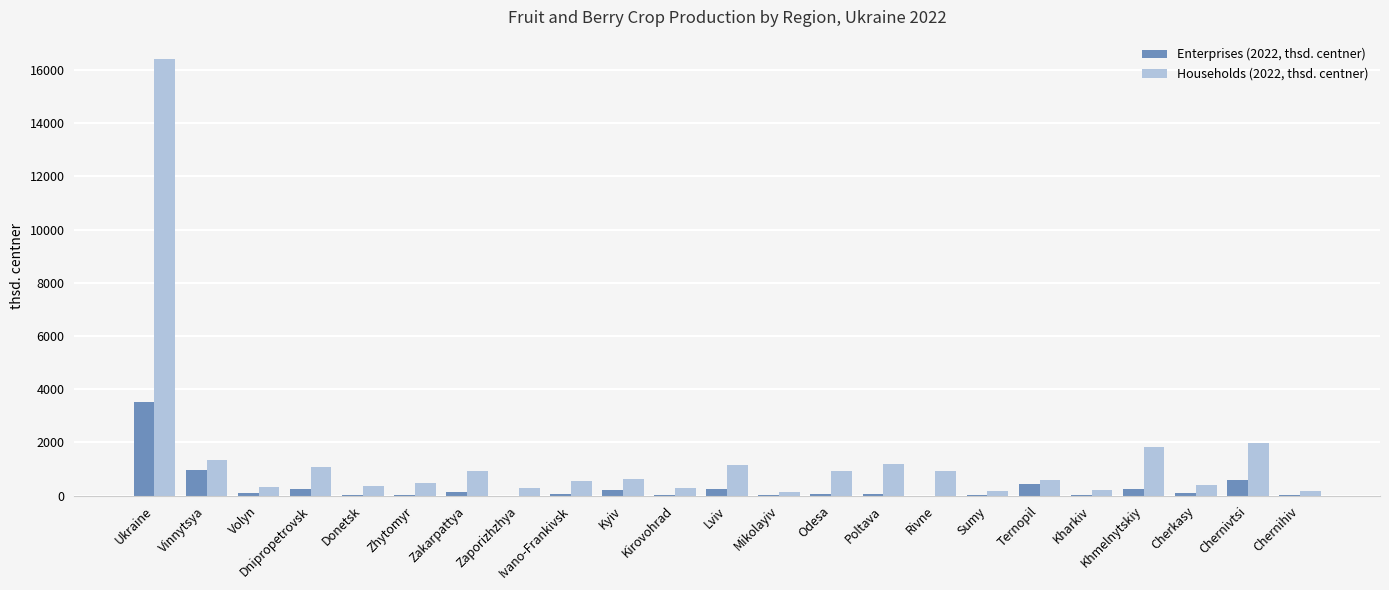

At which category is the sum across all series the highest?

Ukraine